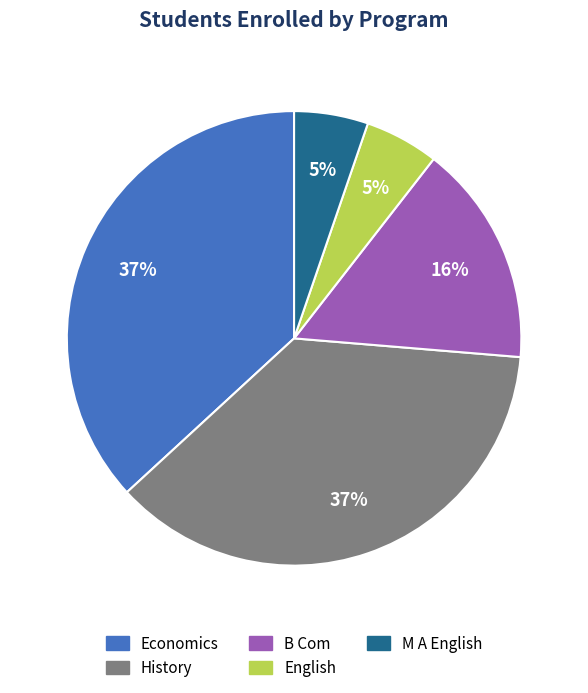

How many segments does this pie chart have?

5